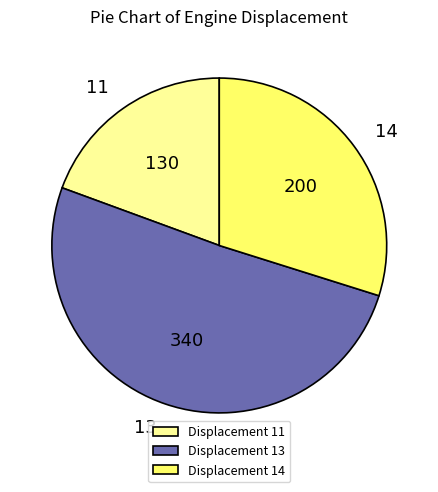

Between 14 and 11, which is larger?

14